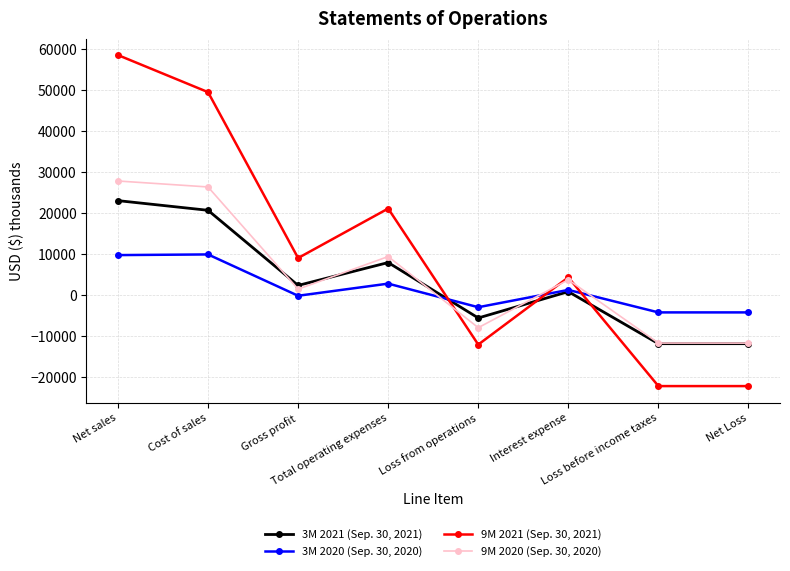

What is the difference between the second highest and minimum values in the 9M 2021 (Sep. 30, 2021) series?

71617